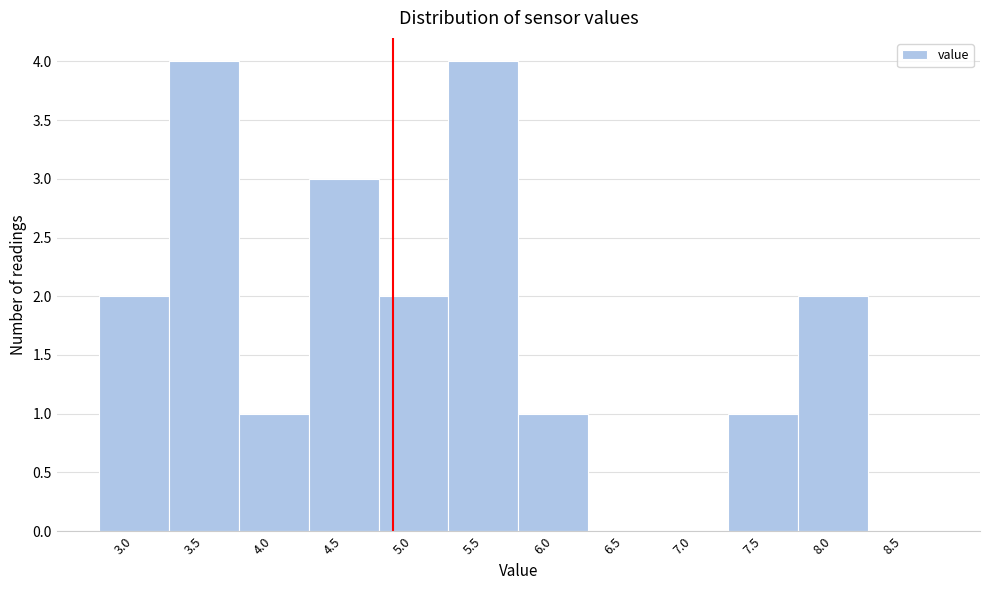

Reading right to left, list all the values displayed in this chart.

8.5=0	8.0=2	7.5=1	7.0=0	6.5=0	6.0=1	5.5=4	5.0=2	4.5=3	4.0=1	3.5=4	3.0=2